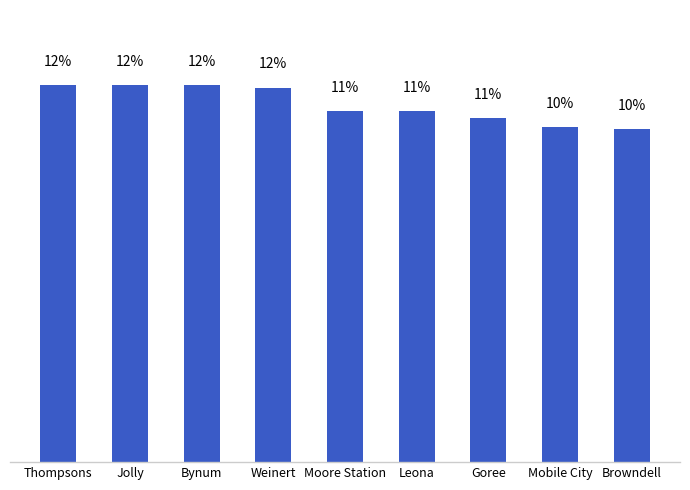

Are the bars horizontal?

No